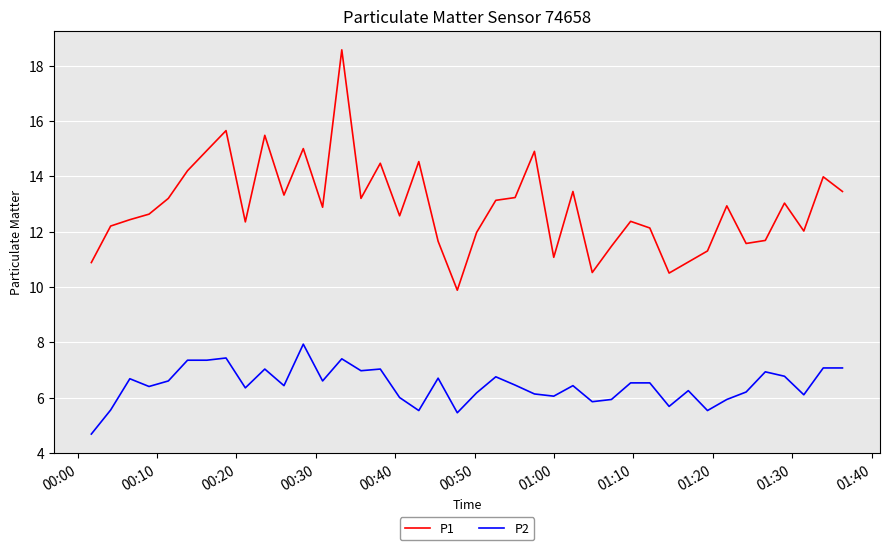

True or false: P2 and P1 cross at least once.

False